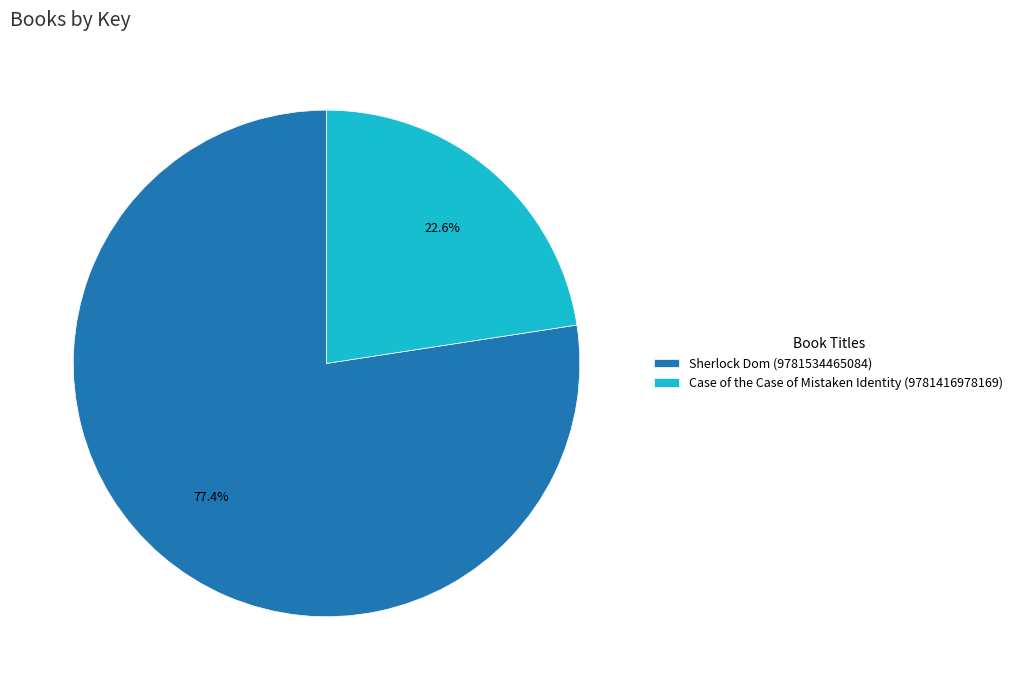

To the nearest percent, what percentage of the pie is Sherlock Dom (9781534465084)?

77%